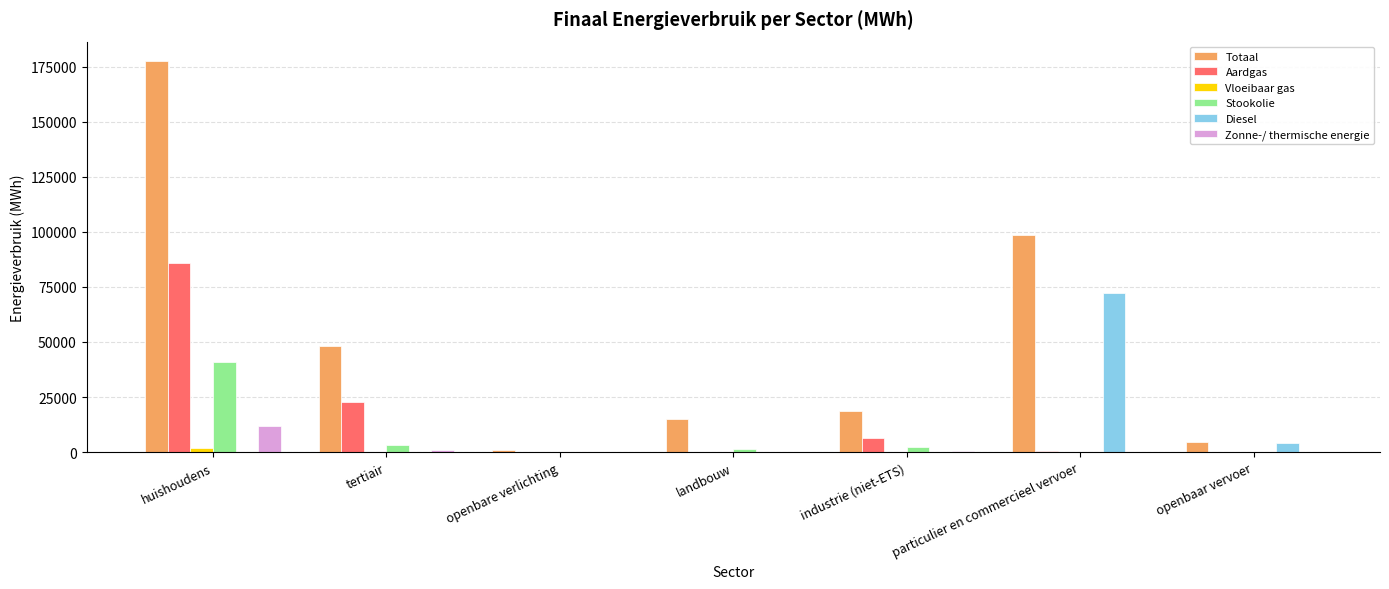

What is the sum of all Diesel values?

76377.9